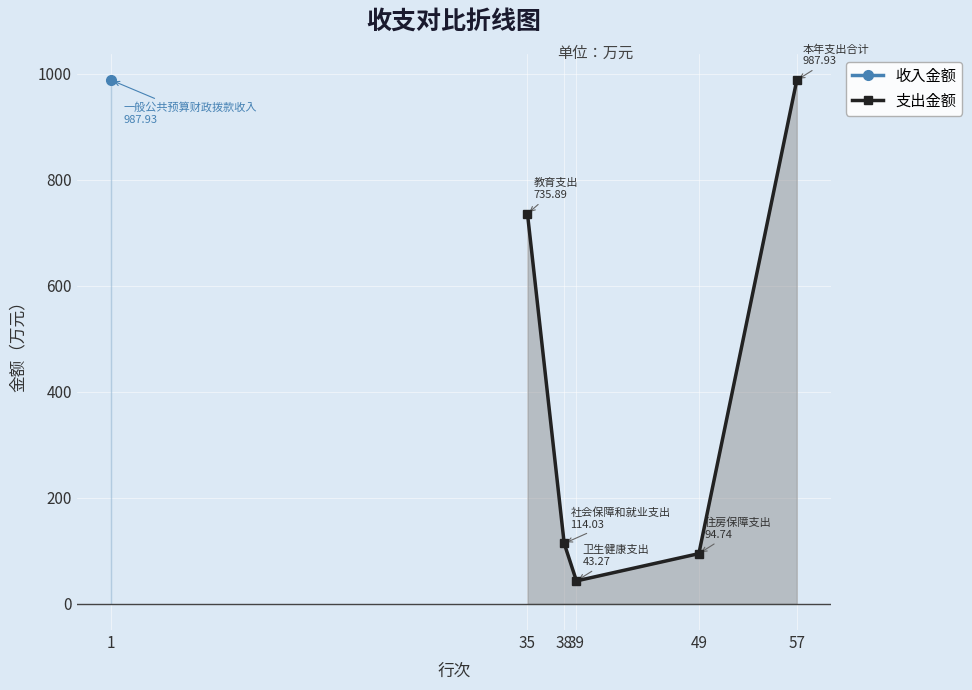

What is the smallest value displayed?

43.3